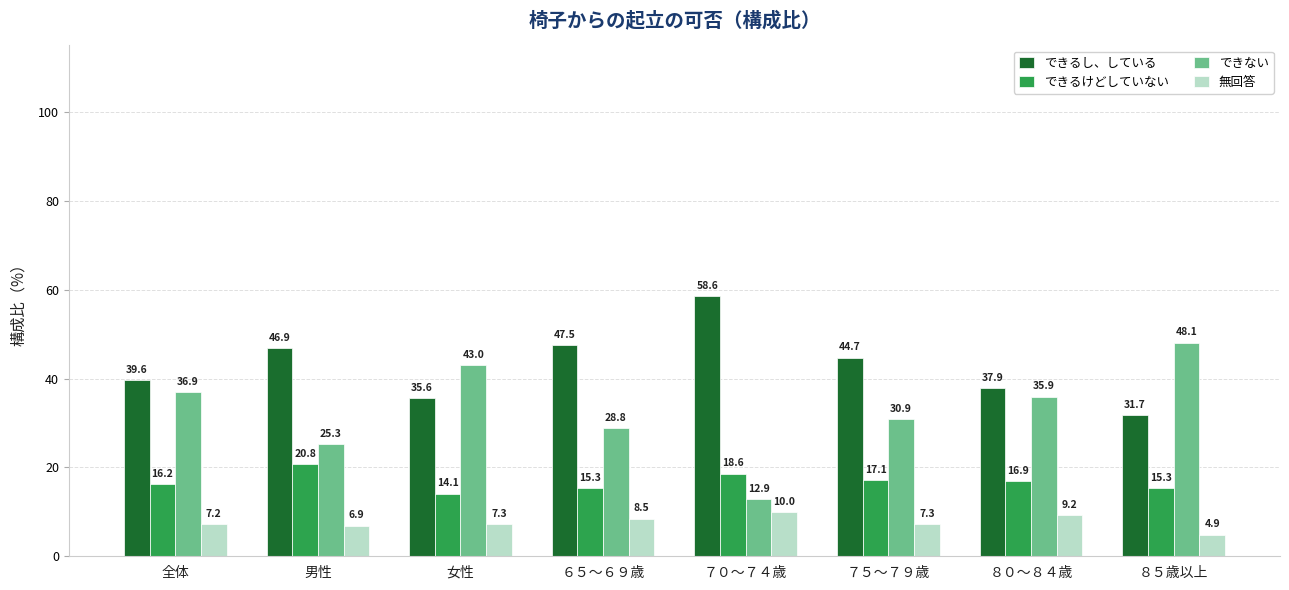

What is the highest value of the できるけどしていない series?

20.8